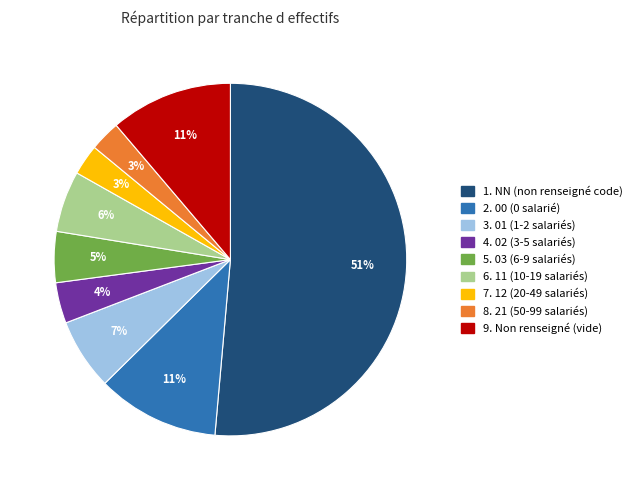

Does any single category account for the majority?

Yes